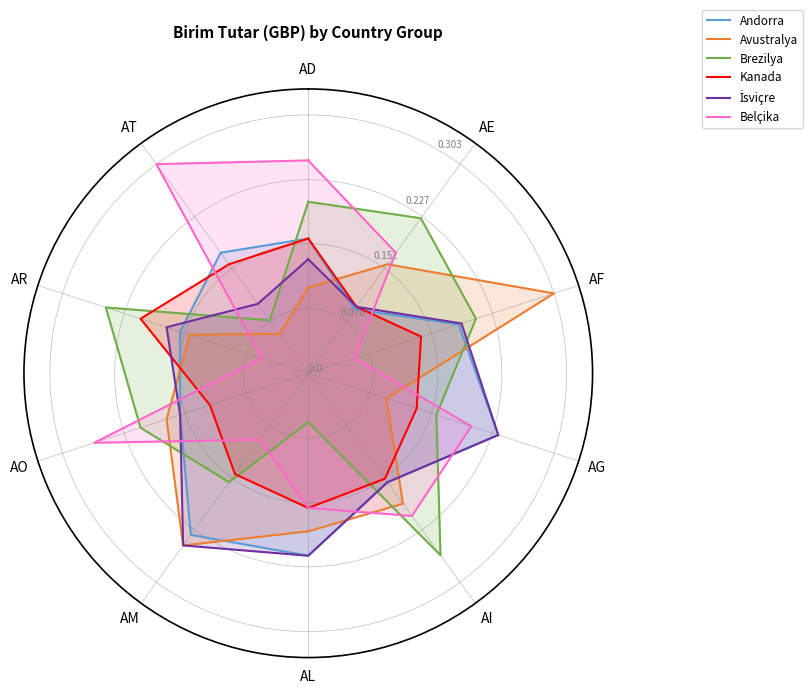

What value does the Brezilya series have at AT?

0.1